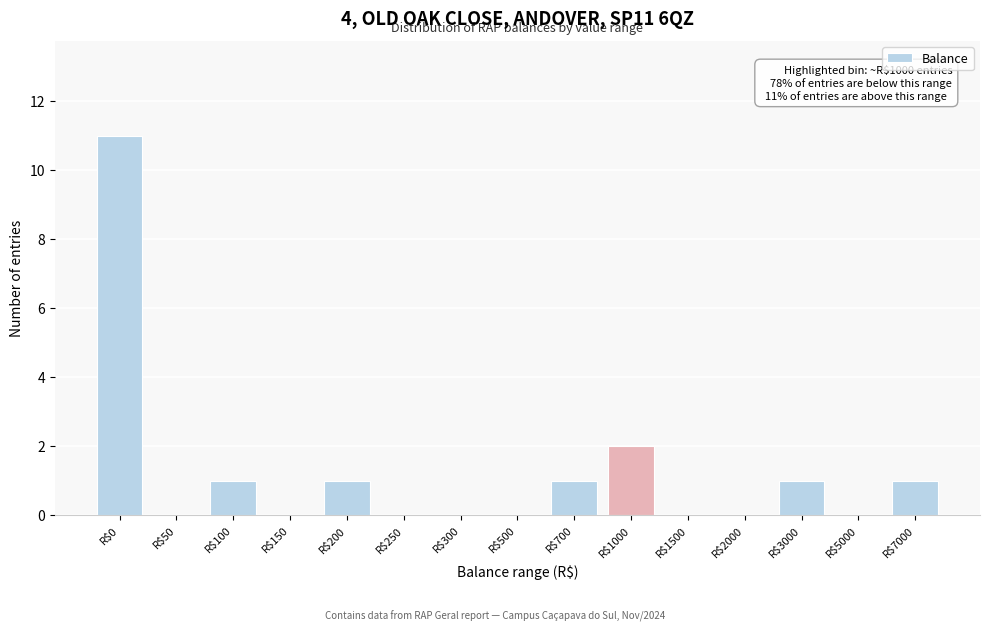

Is it true that the value at R$3000 is 2?

False